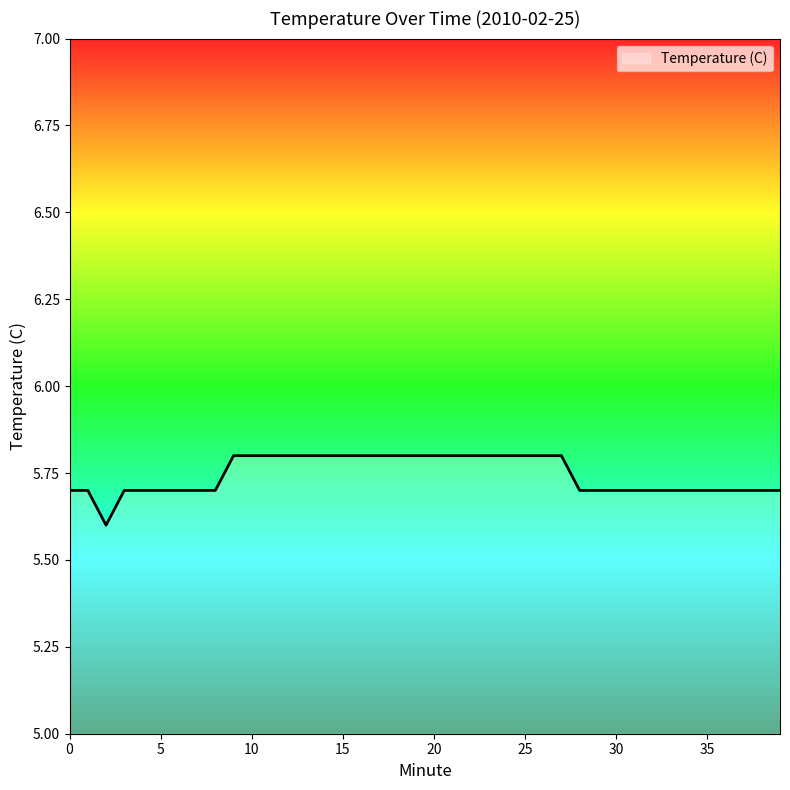

What is the minimum value shown in the chart?

5.6